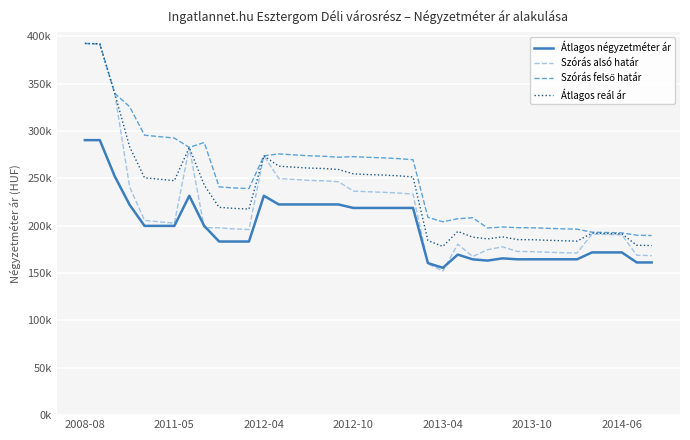

Where is Szórás alsó határ nearest to the value 272258?

2012-04